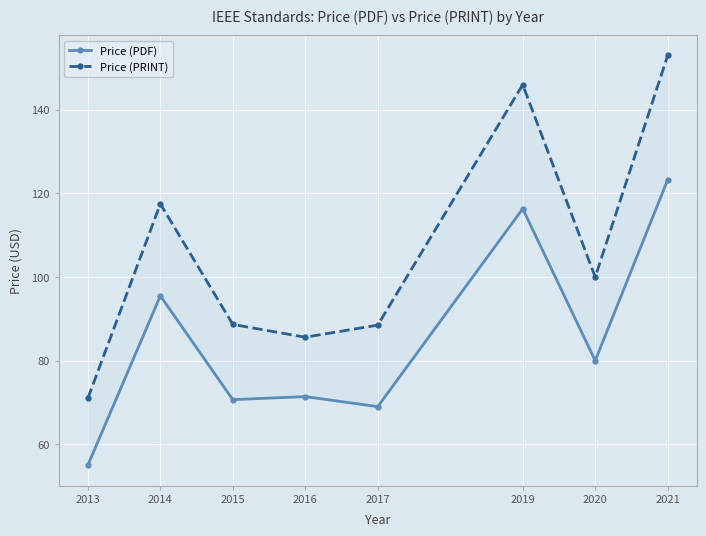

List the series in order of their overall mean, lowest first.

Price (PDF), Price (PRINT)